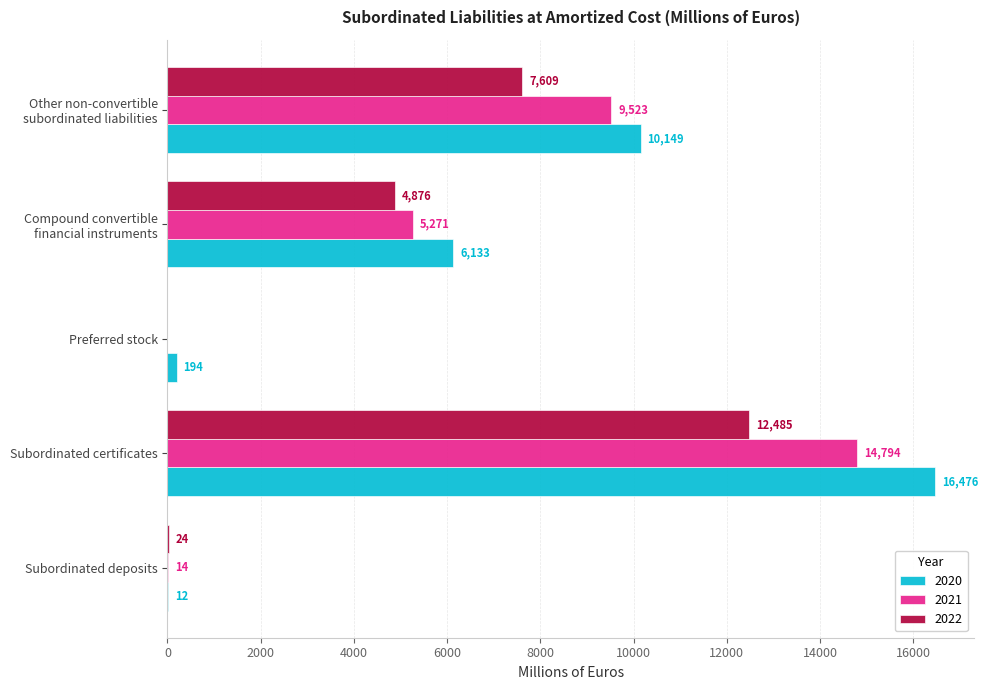

At which category is the sum across all series the highest?

Subordinated certificates